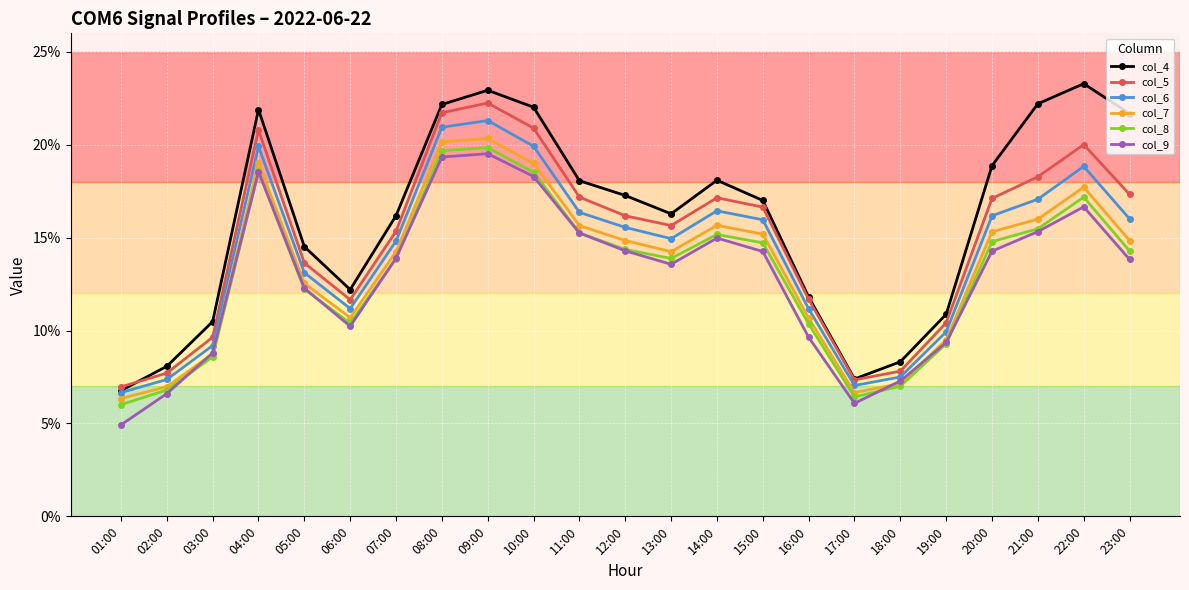

What is the maximum value for col_9?

0.2